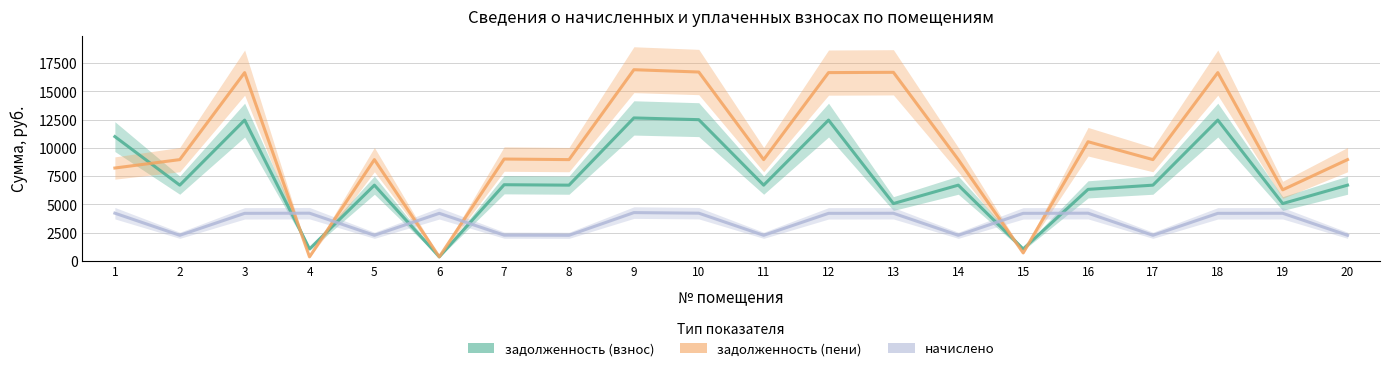

List the series in order of their peak value, highest first.

задолженность (пени), задолженность (взнос), начислено